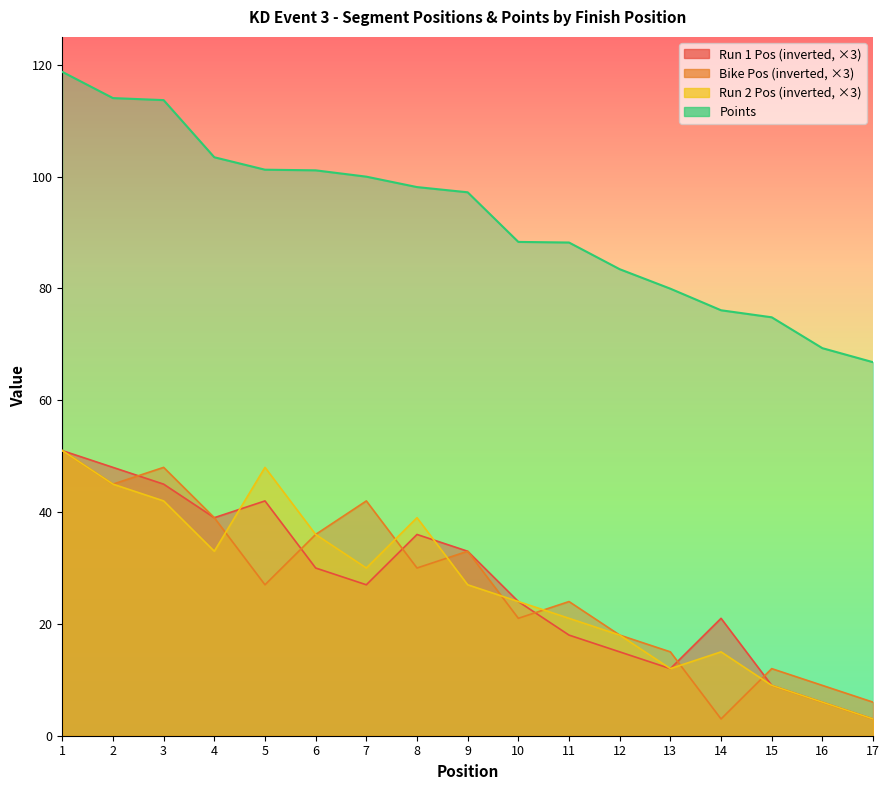

What is the total value across all series at 5?

218.2